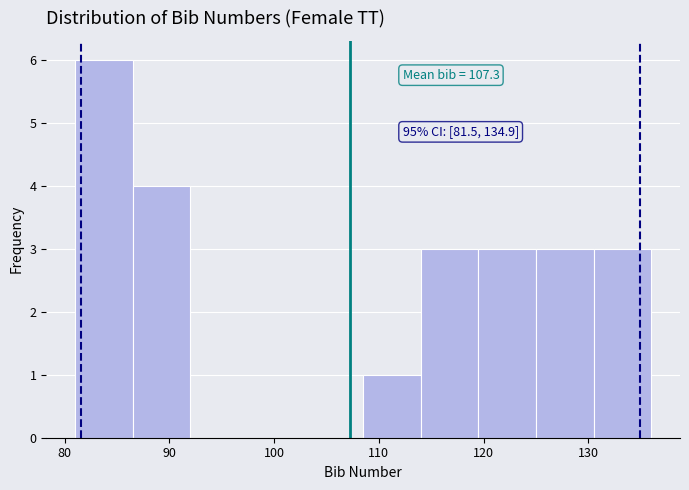

Which range on the x-axis has the tallest bar?

81.0 to 86.5